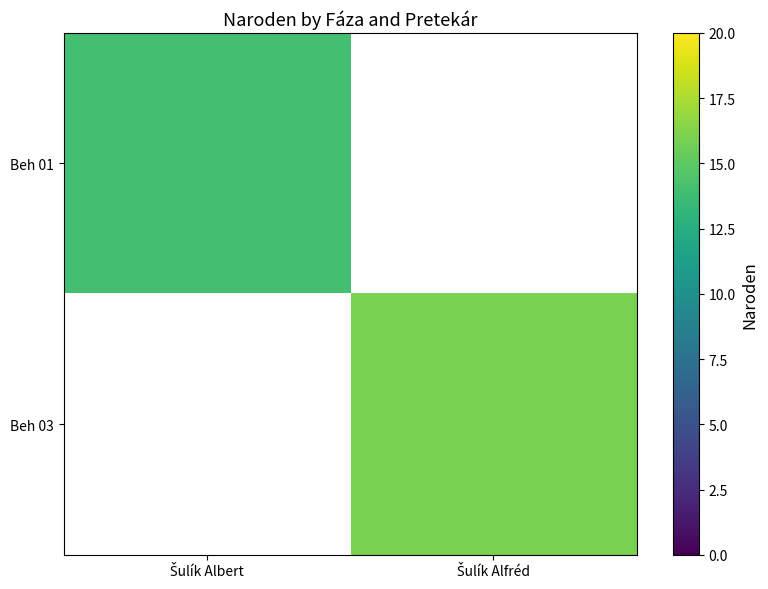

At how many categories does at least one series exceed 14?

1